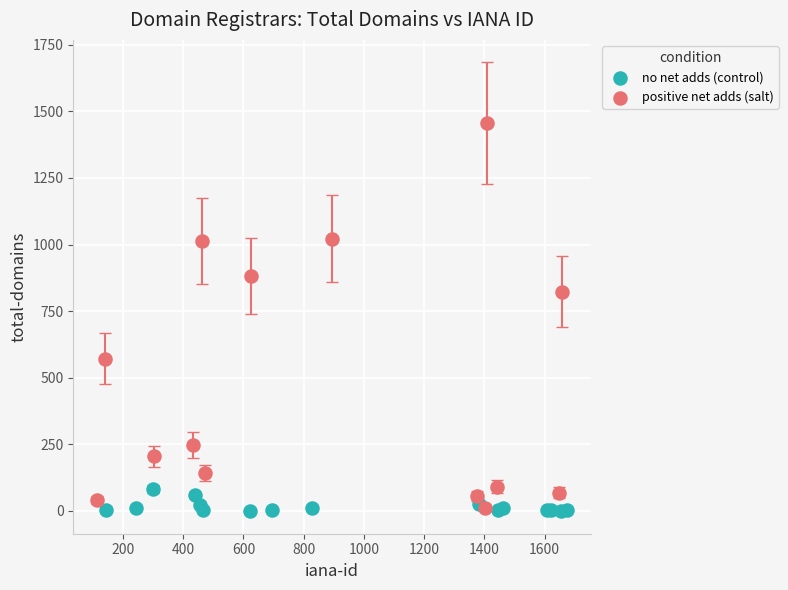

Which series reaches the maximum Y coordinate?

positive net adds (salt)